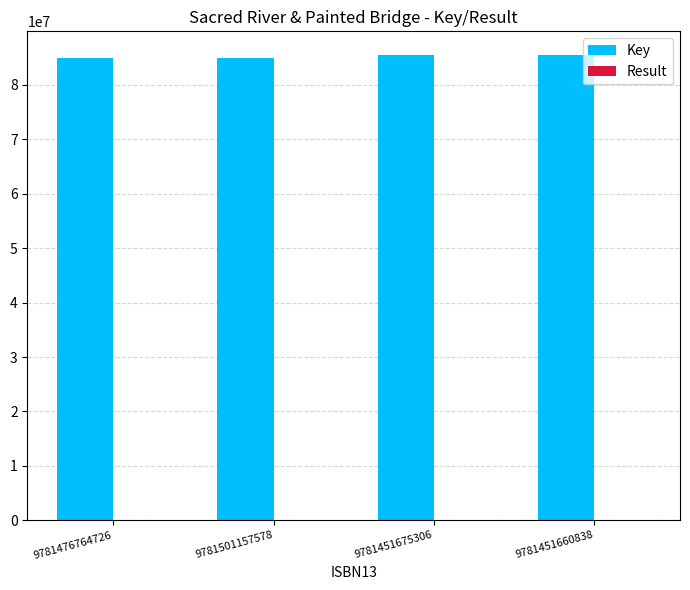

What is the sum of all Key values?

341148074